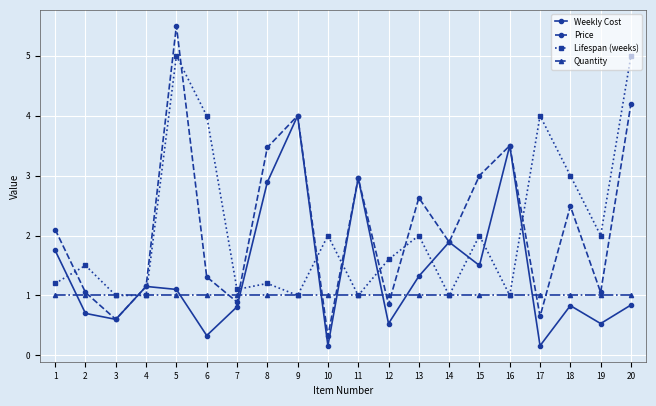

Does the chart have visible grid lines?

Yes